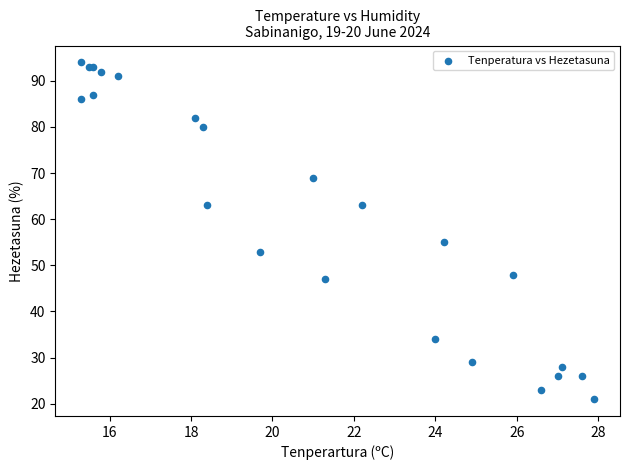

What Y value in the scatter plot is closest to 57?

55